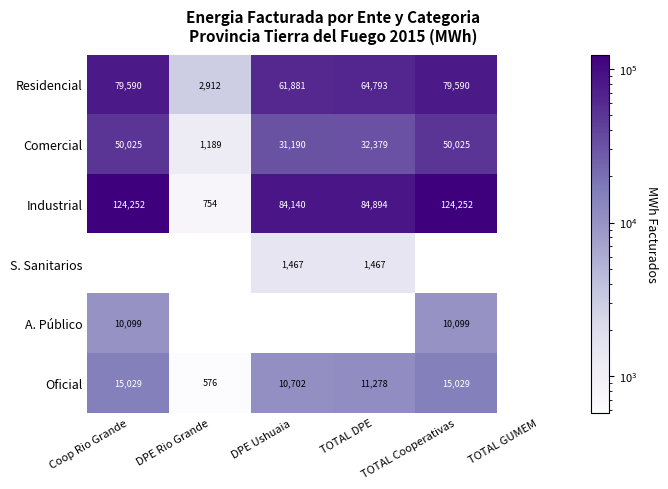

The Residencial series shows 61881 at DPE Ushuaia. True or false?

True